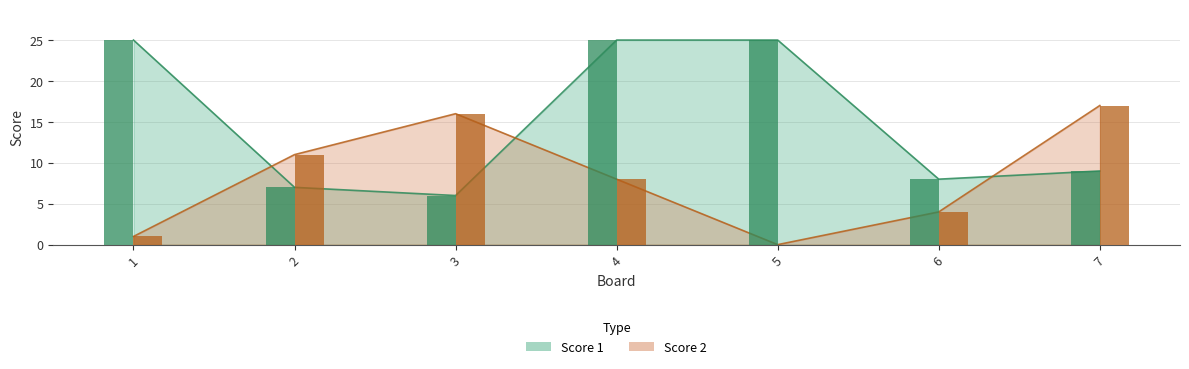

Which series changed the most between 2 and 3?

Score 2